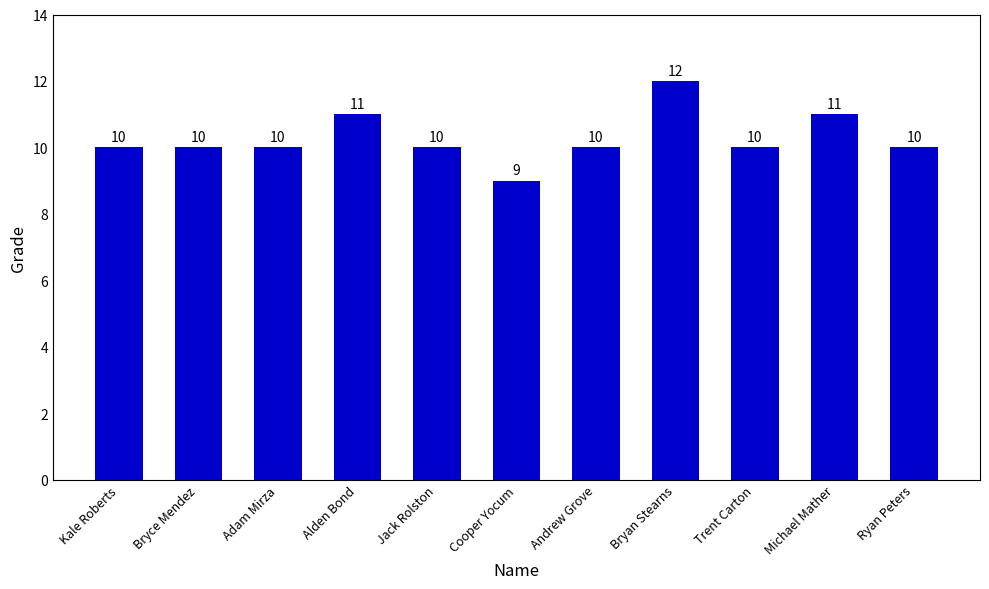

What is the label of the 10th bar from the right?

Bryce Mendez